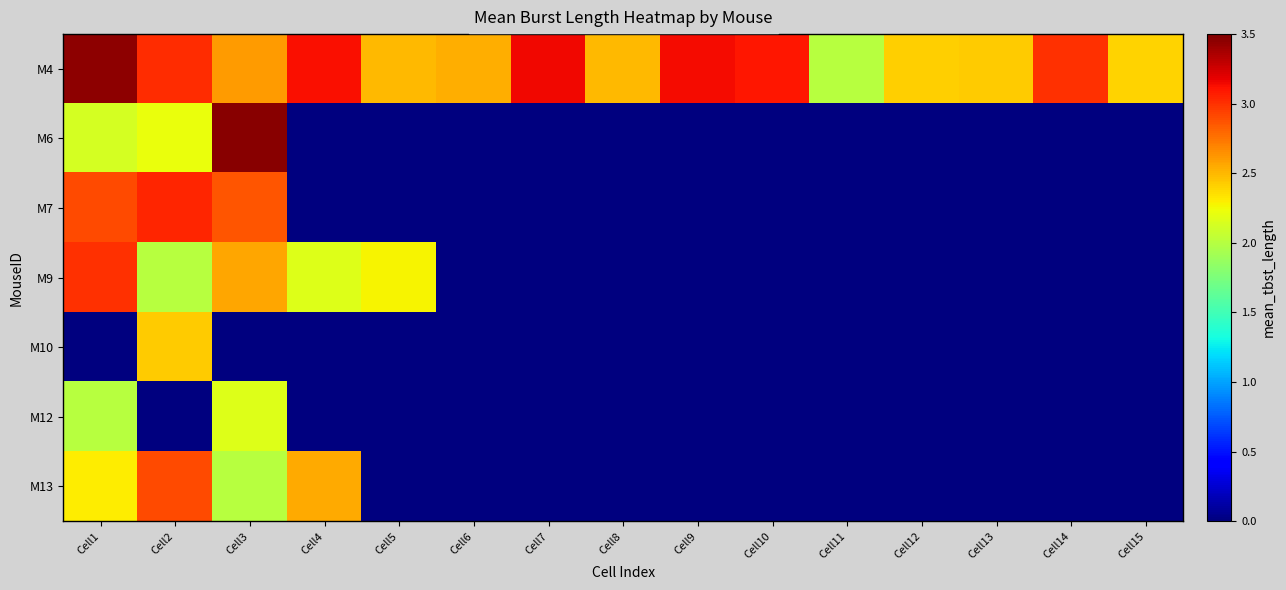

How many distinct data groups are displayed?

7